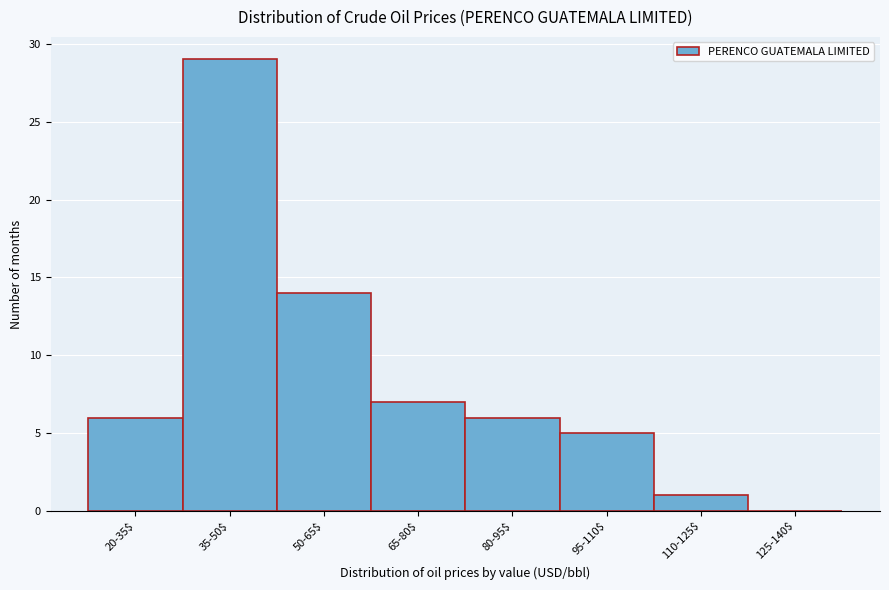

True or false: the data shows 16 at 125-140$.

False